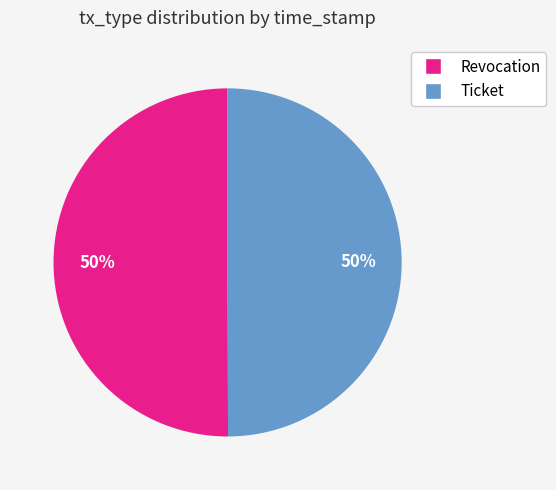

True or false: Ticket accounts for 50% of the total.

True